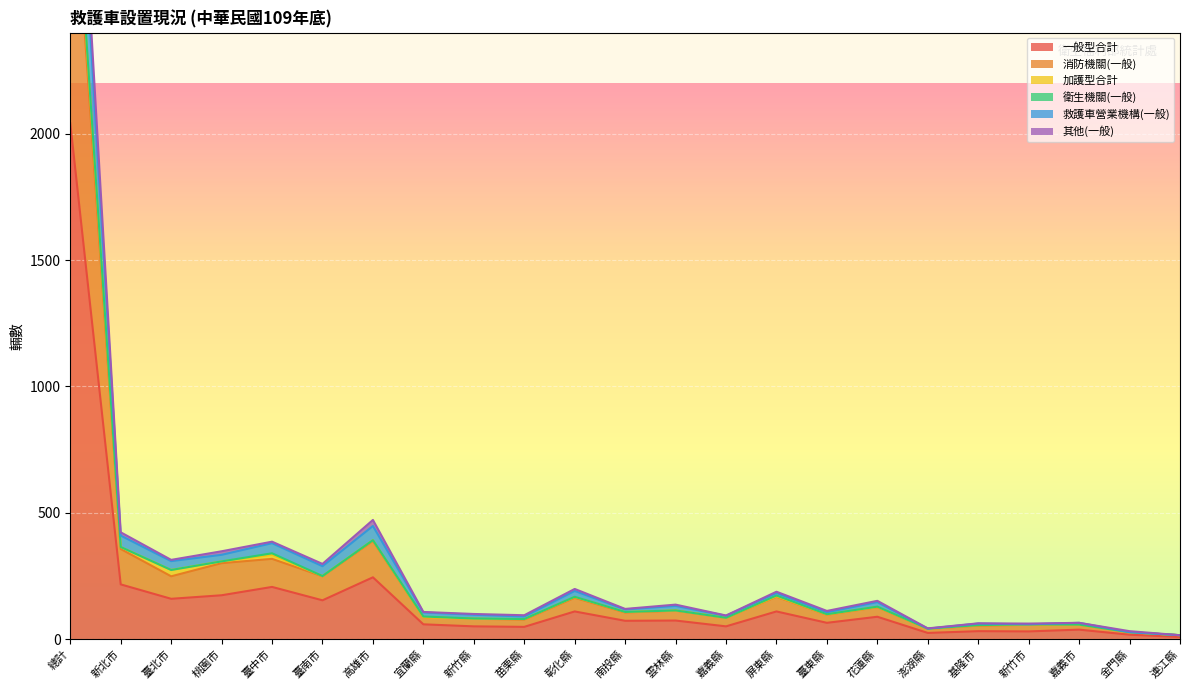

Which has a higher value, 桃園市 or 嘉義市?

桃園市